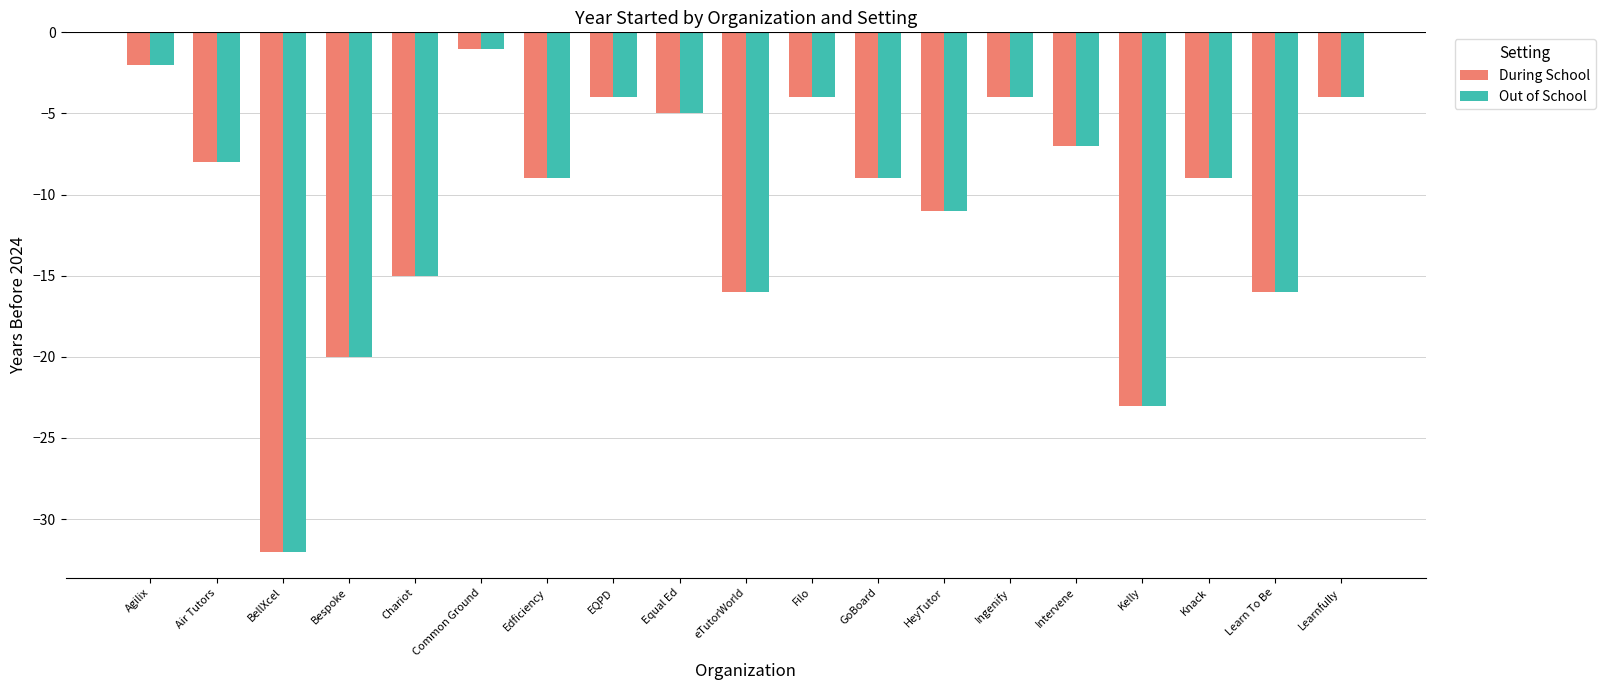

What is the label of the 10th bar from the right?

eTutorWorld